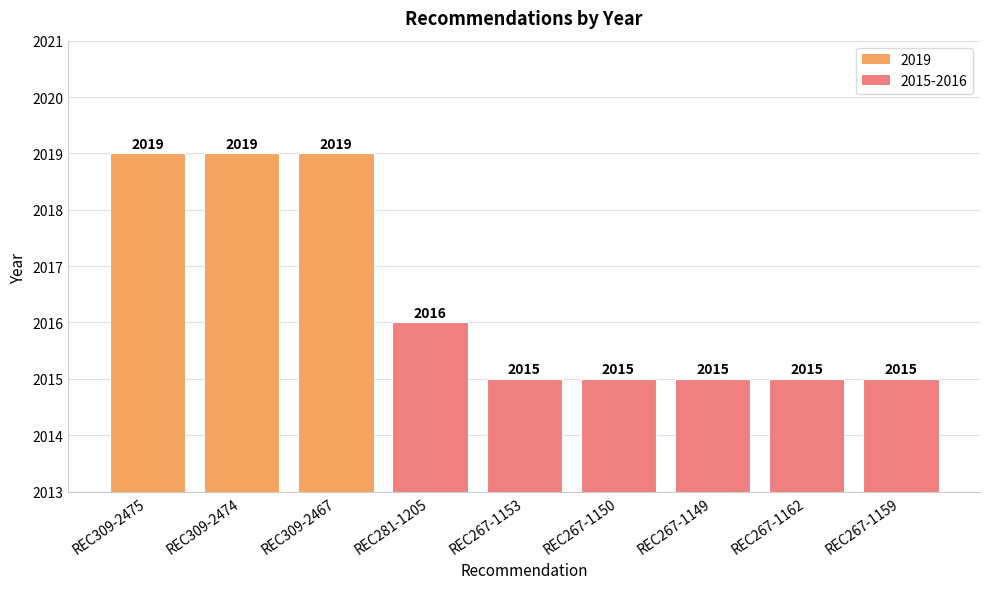

The chart shows a value of 957 at REC267-1159. True or false?

False